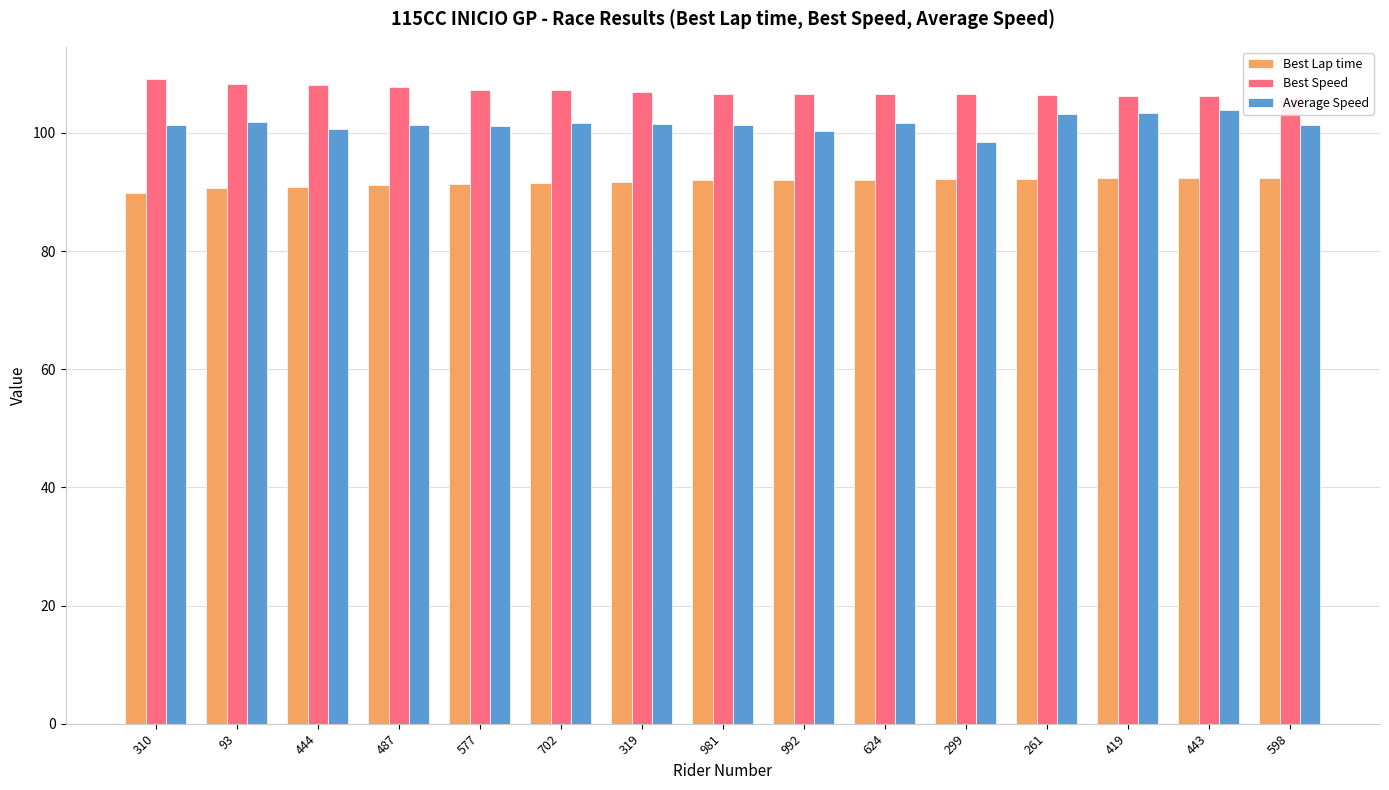

What is the value of the Best Lap time bar at the 7th from the left?

91.7